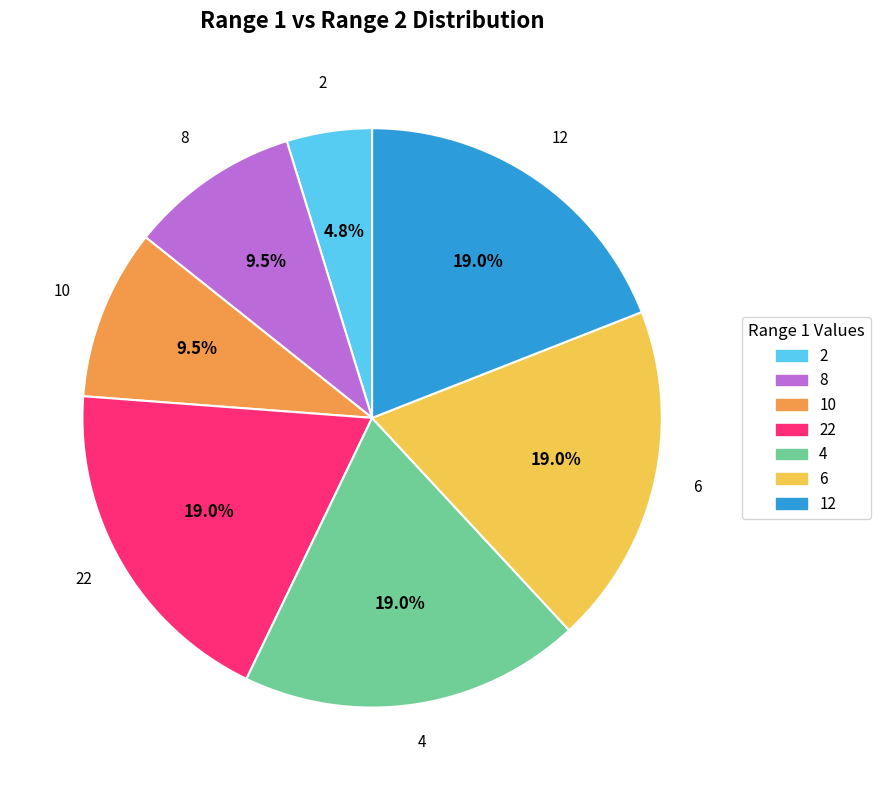

What percentage is NOT represented by 22?

81.0%